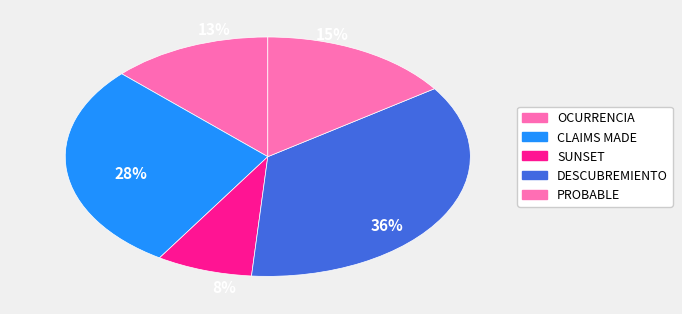

How many segments does this pie chart have?

5